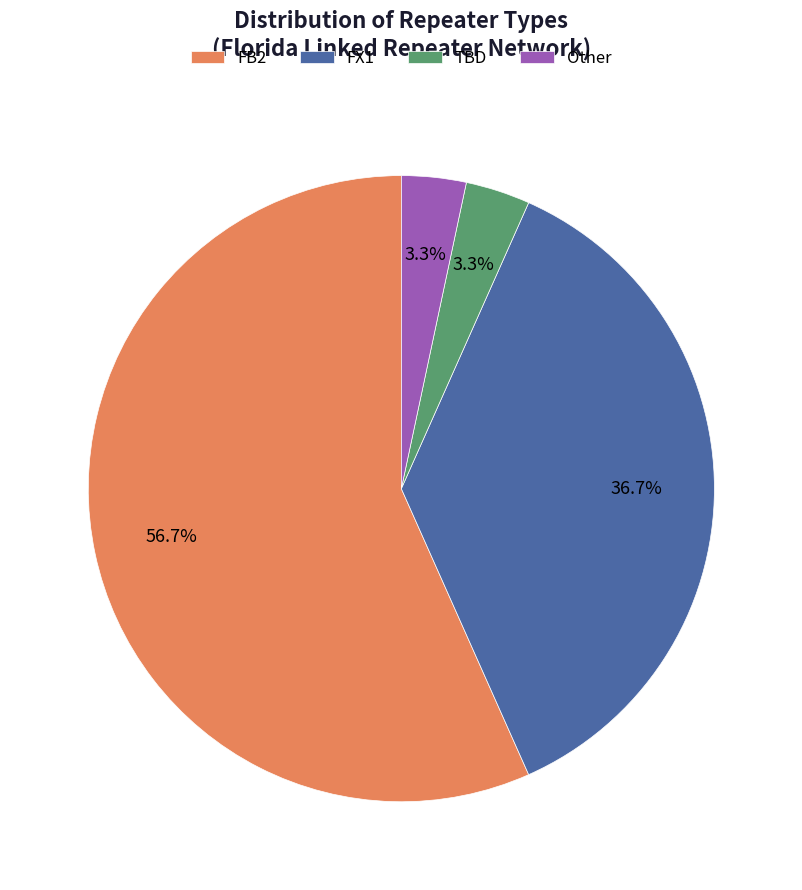

What is the largest slice in the pie chart?

FB2